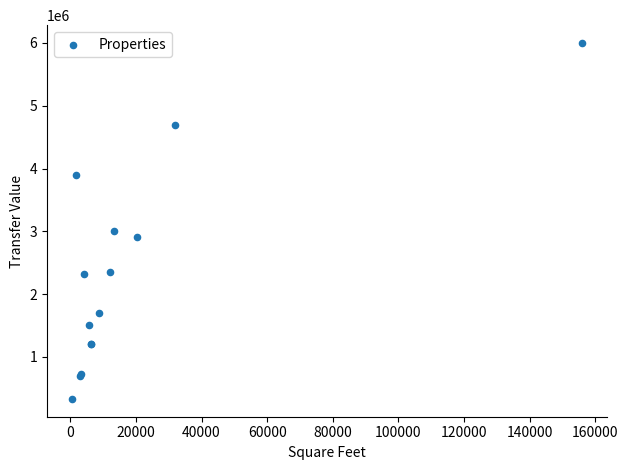

What Y value in the scatter plot is closest to 3165000?

3000000